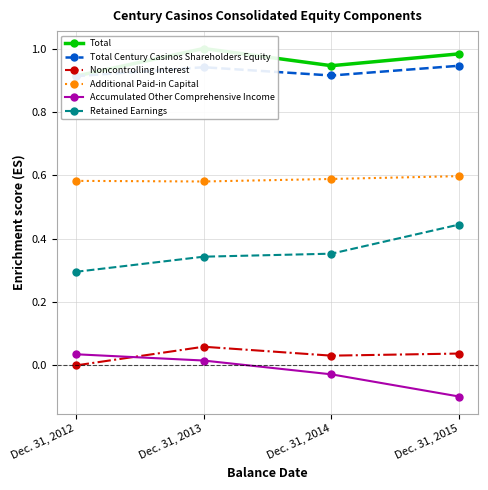

True or false: Total and Accumulated Other Comprehensive Income intersect in this chart.

False